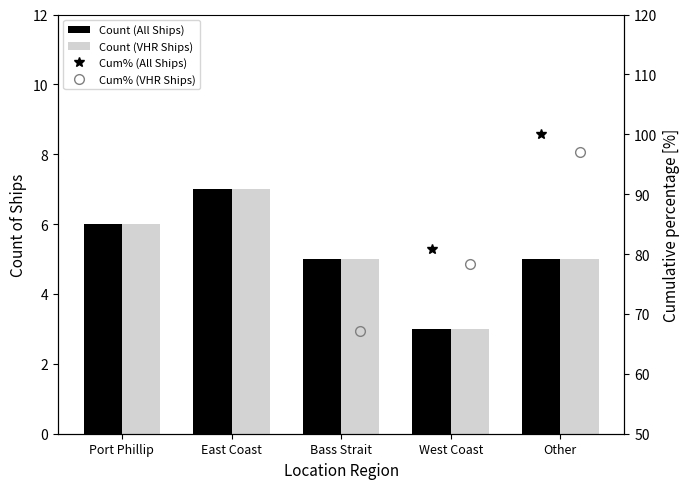

Reading left to right, transcribe all the data shown in this chart.

Count (All Ships): 6.0	7.0	5.0	3.0	5.0
Count (VHR Ships): 6.0	7.0	5.0	3.0	5.0
Cum% (All Ships): 23.1	50.0	69.2	80.8	100.0
Cum% (VHR Ships): 22.4	48.5	67.2	78.3	97.0